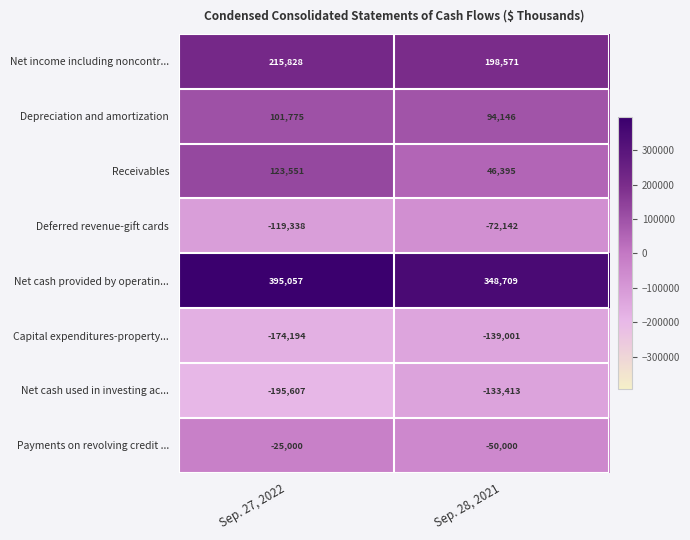

Is the value of Net cash provided by operatin... at Sep. 28, 2021 greater than the value of Deferred revenue-gift cards at Sep. 28, 2021?

Yes